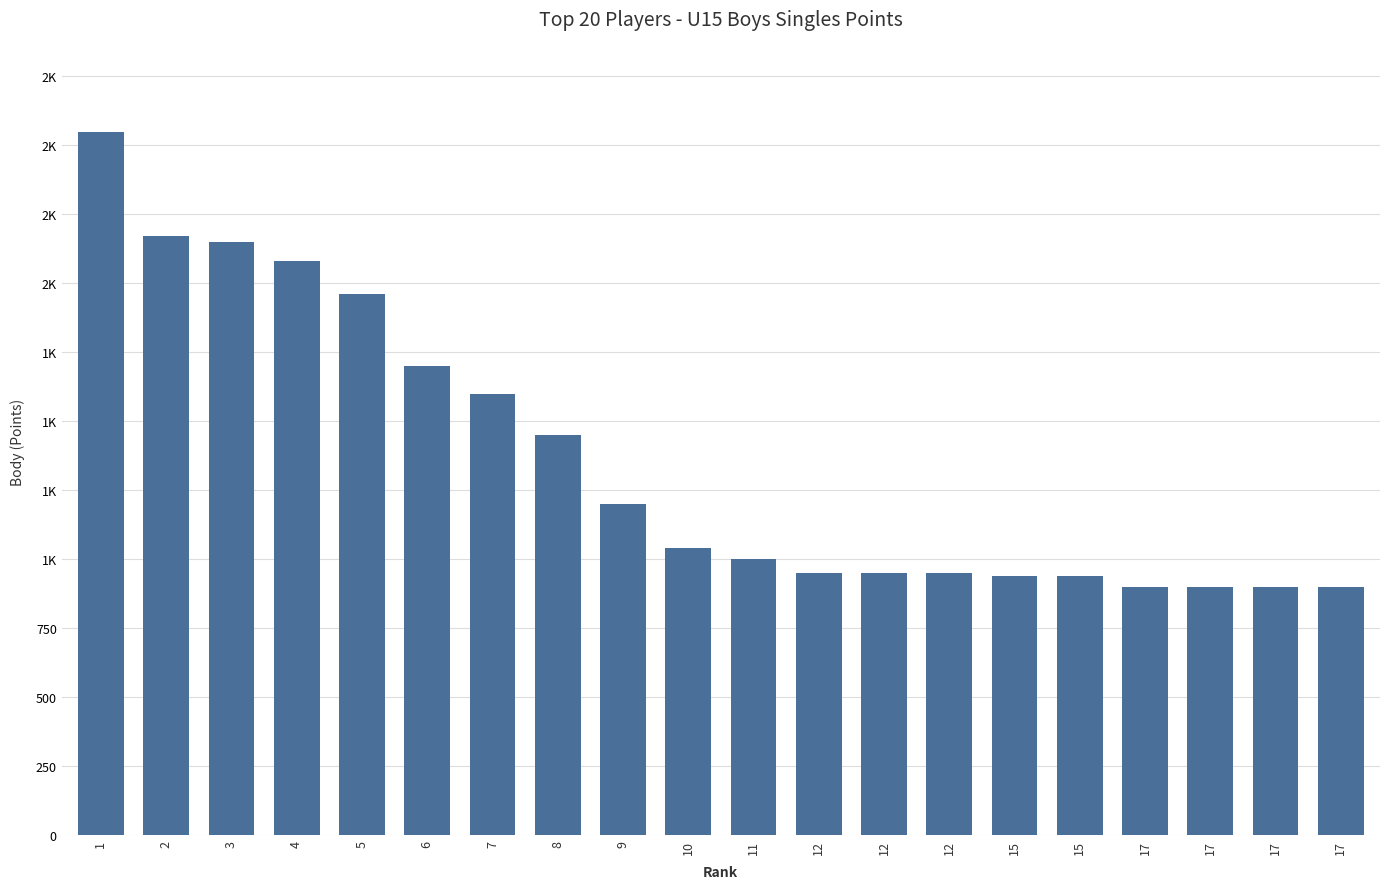

What is the value of the 9th bar from the left?

1200